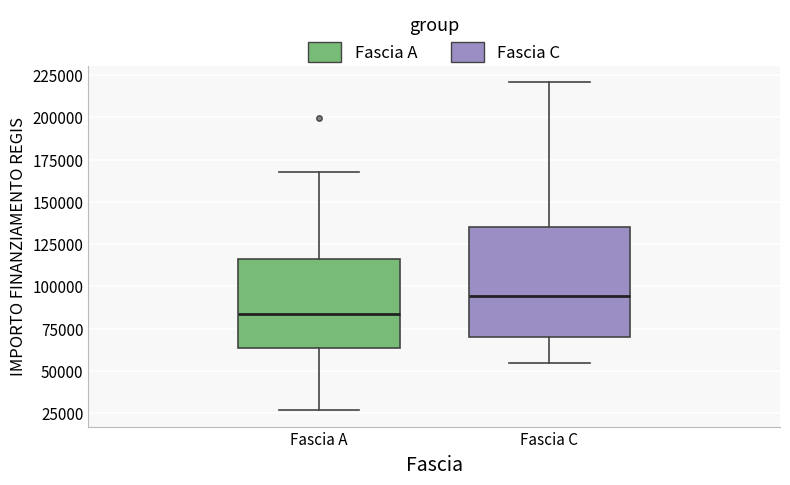

Which box has the highest median line?

Fascia C